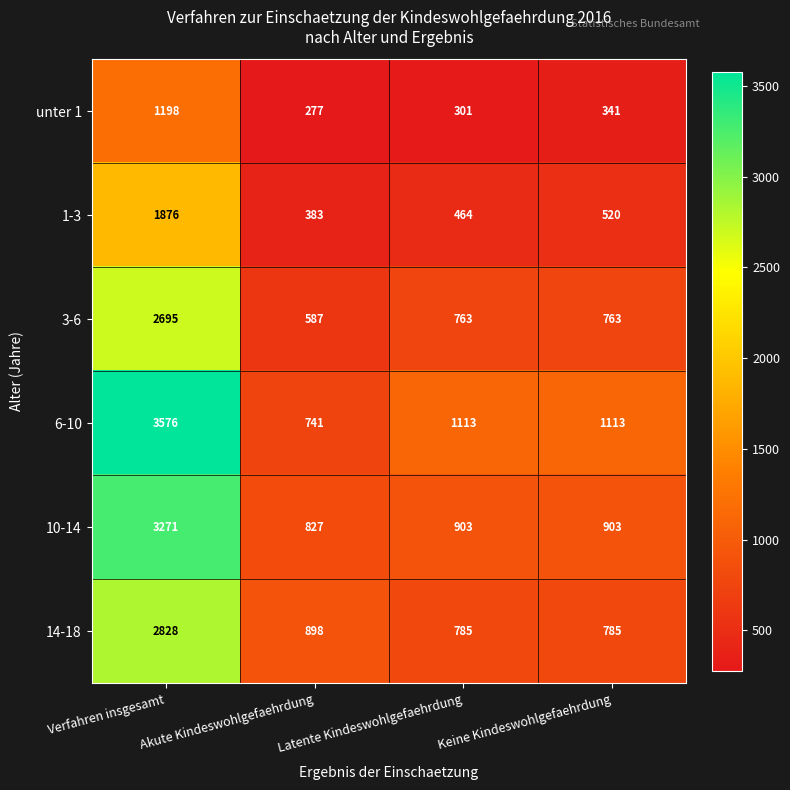

At which label does 1-3 reach its peak?

Verfahren insgesamt